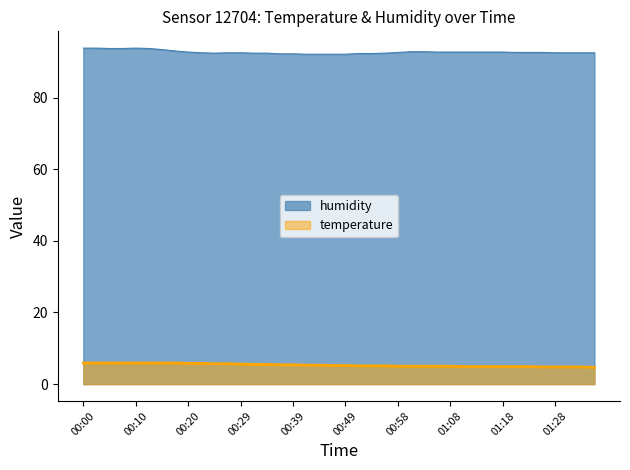

True or false: humidity has a value of 92.2 at 00:39.

True